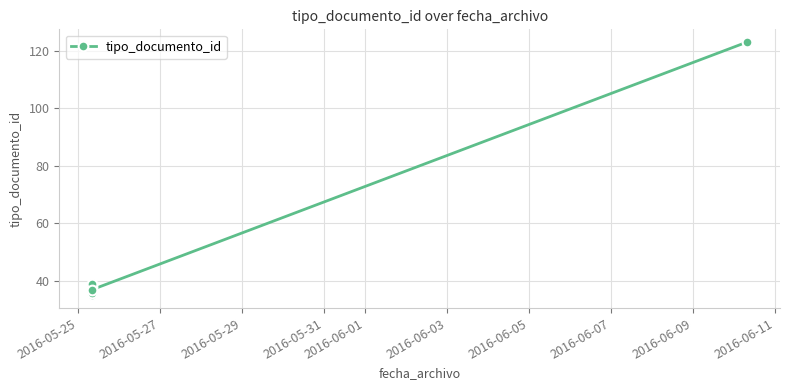

Which label corresponds to the smallest value in the chart?

2016-05-25